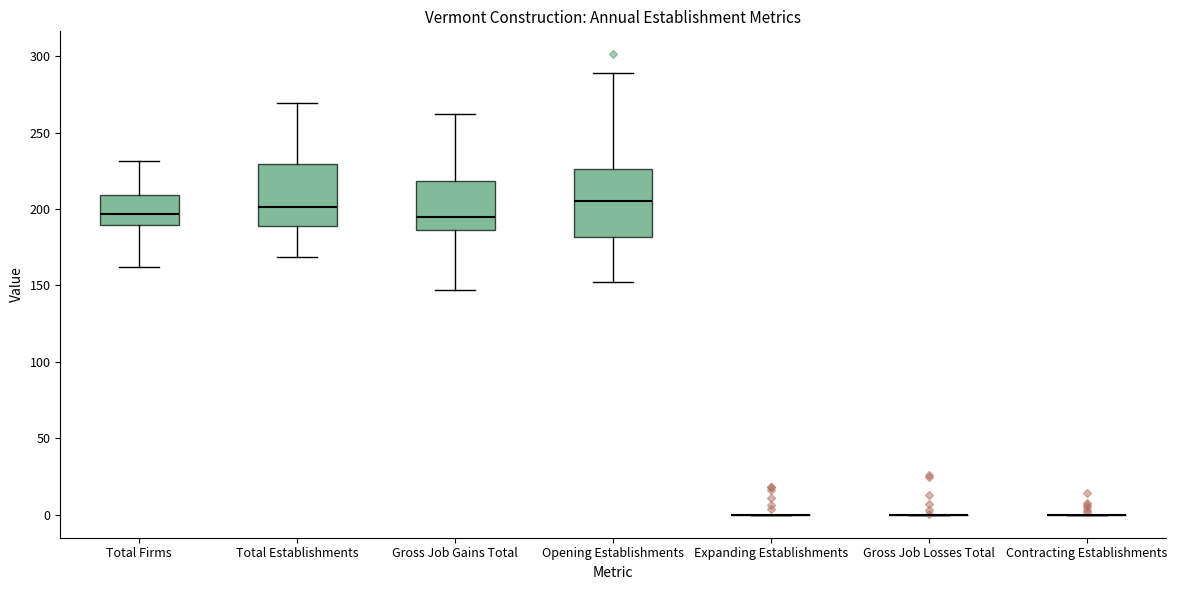

Reading left to right, read every box against the y-axis: the position of its median line, the range the box covers, and the ends of its whiskers. The values are not printed on the chart, so give them approximately, as read against the axis.

Total Firms: median 195, box 190 to 210, whiskers 160 to 230
Total Establishments: median 200, box 190 to 230, whiskers 170 to 270
Gross Job Gains Total: median 195, box 185 to 220, whiskers 145 to 260
Opening Establishments: median 205, box 180 to 225, whiskers 150 to 290
Expanding Establishments: box collapsed to a line at 0, whiskers 0 to 0
Gross Job Losses Total: box collapsed to a line at 0, whiskers 0 to 0
Contracting Establishments: box collapsed to a line at 0, whiskers 0 to 0